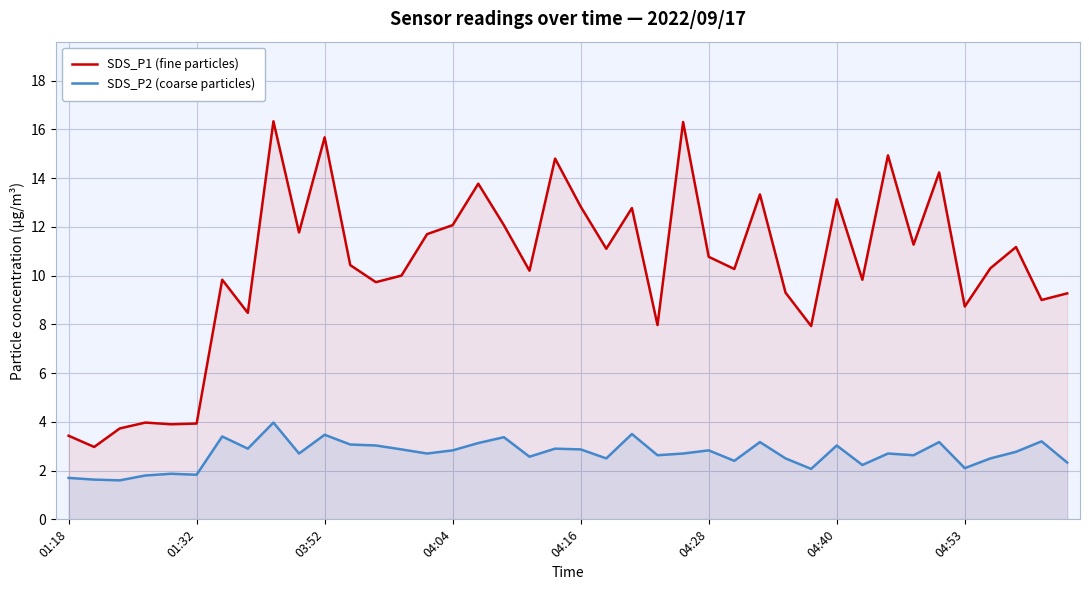

Does the chart display data point markers on the line(s)?

No